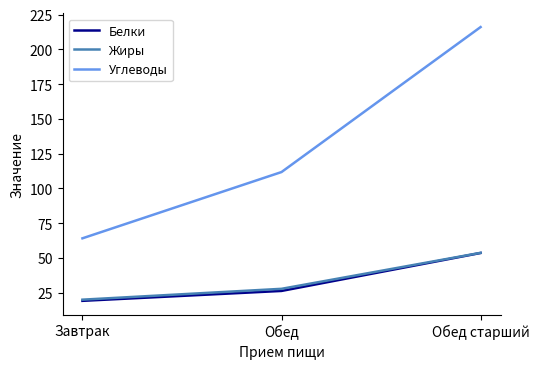

True or false: Белки has a value of 26.2 at Обед.

True